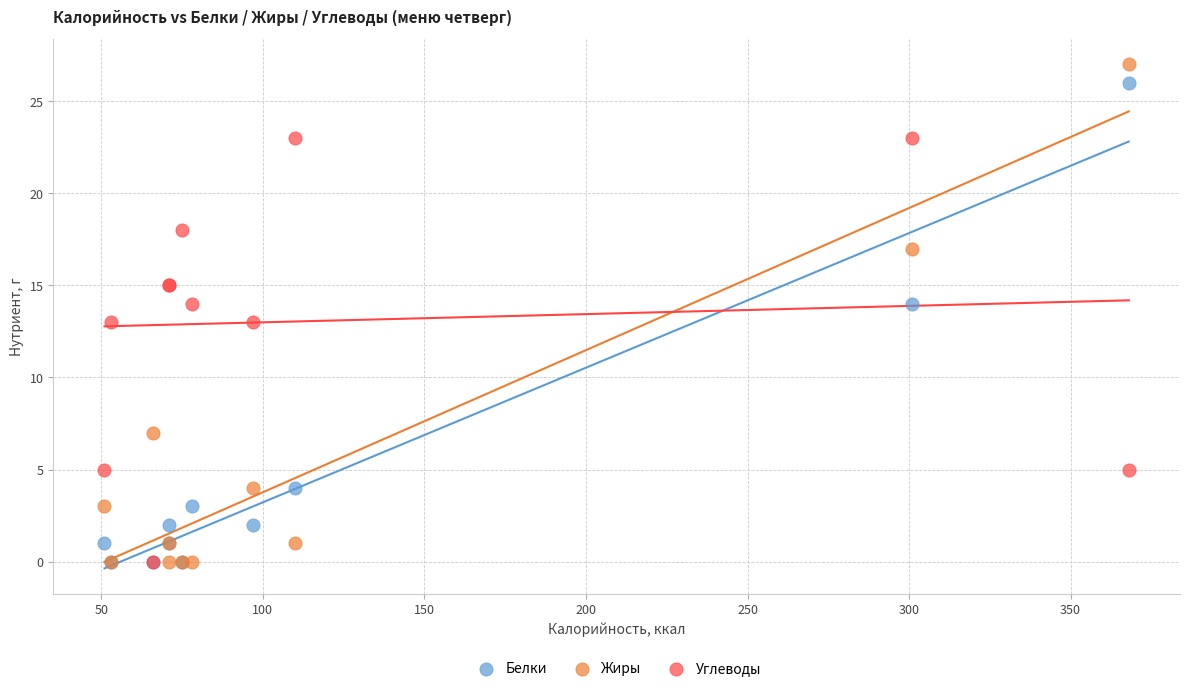

What are all the series names shown in the legend?

Белки, Жиры, Углеводы